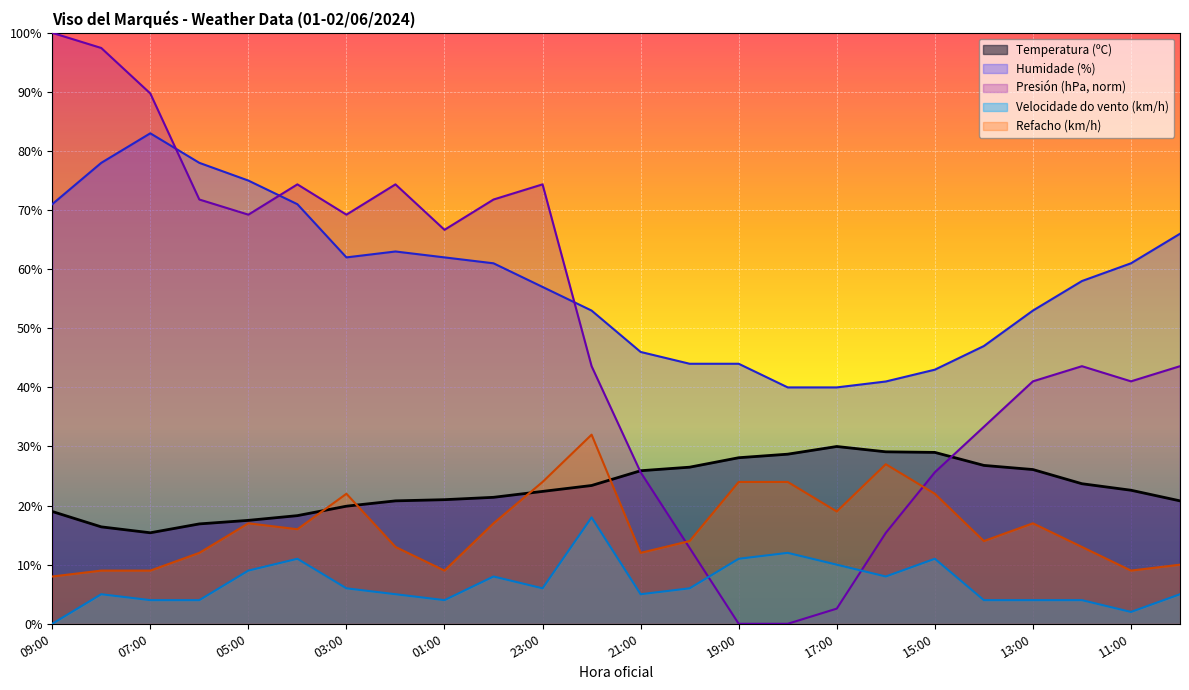

What is the minimum value for Humidade (%)?

40.0